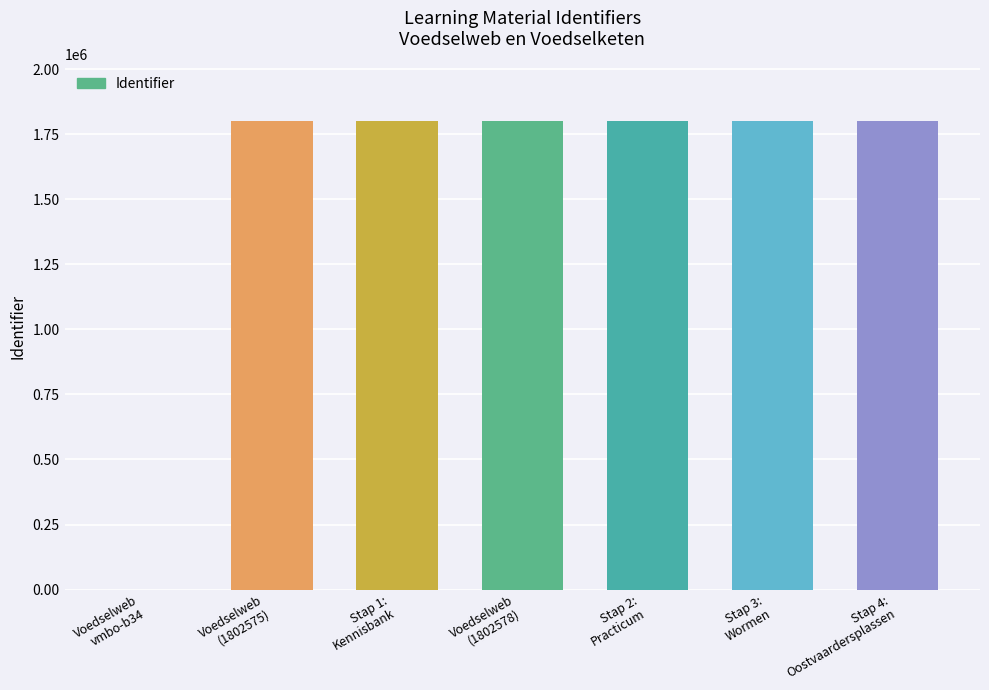

How many categories are shown in the chart?

7